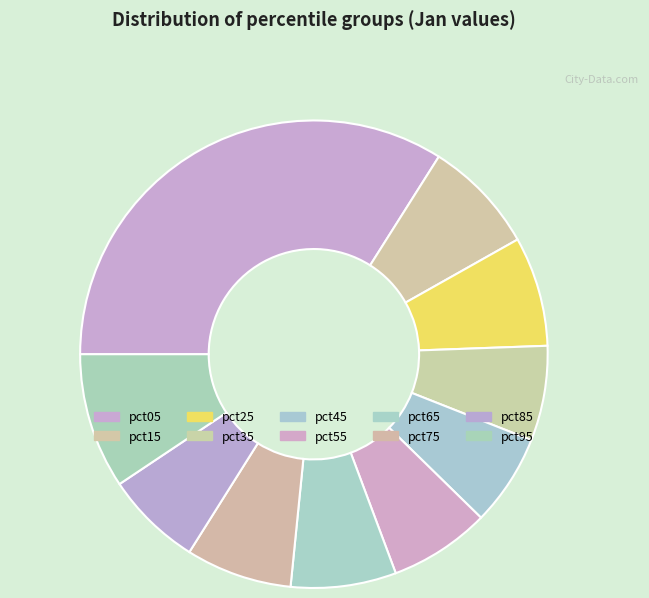

The pct45 slice represents 1% of the pie. True or false?

False